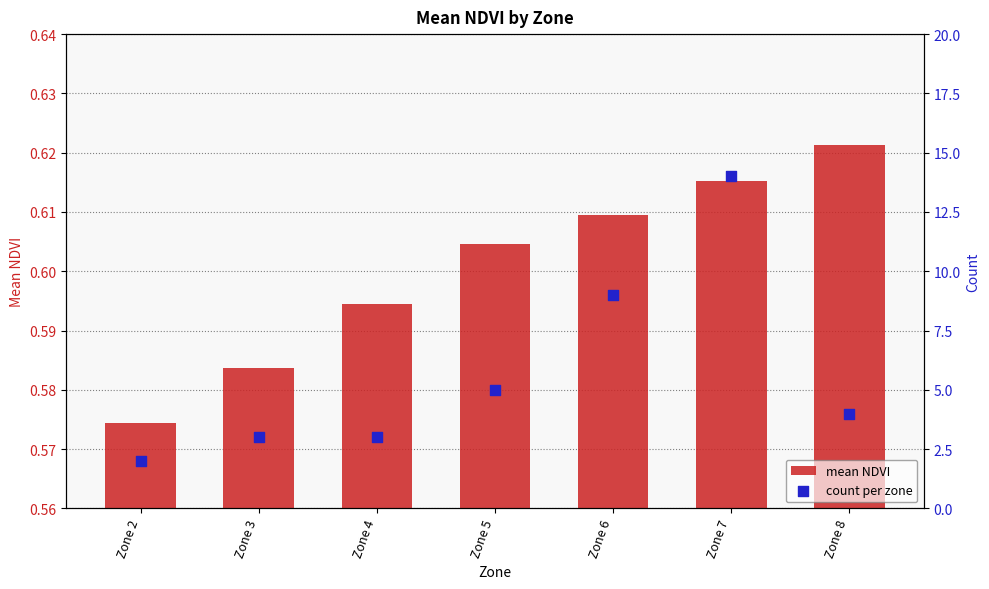

At which category is the sum across all series the highest?

Zone 7